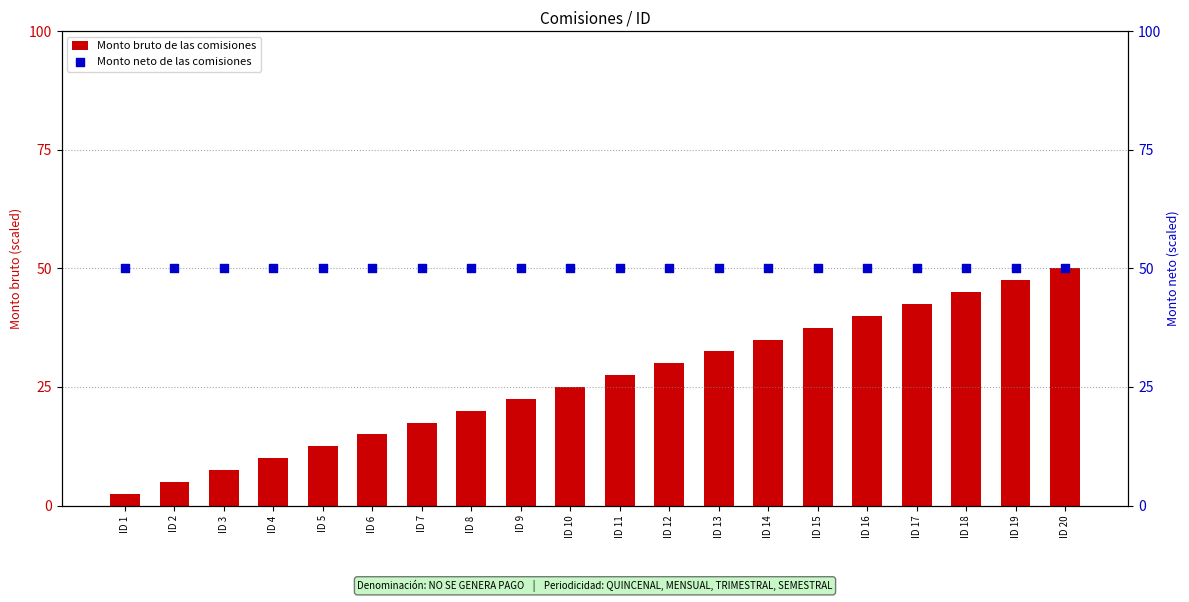

At which category is the sum across all series the highest?

ID 20